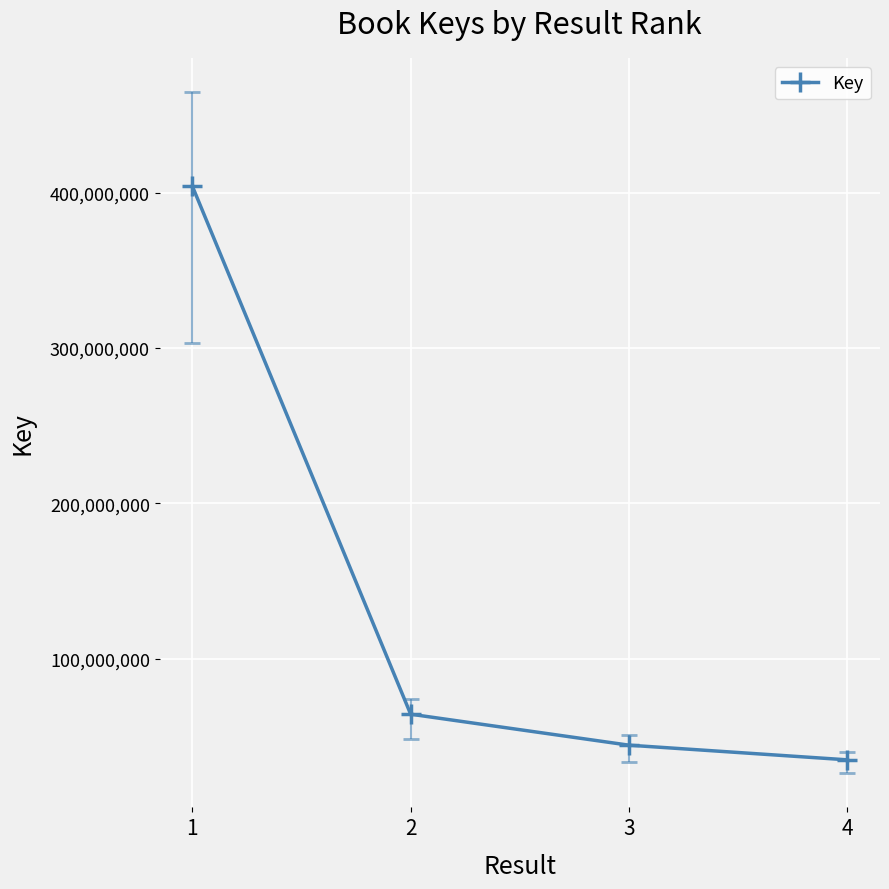

Is it true that the value at 1 is 264570427?

False